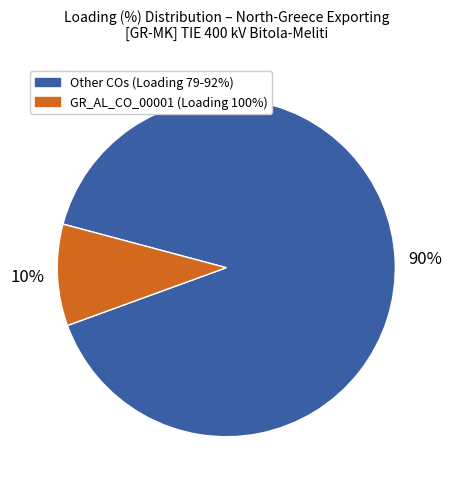

Does any single category account for the majority?

Yes